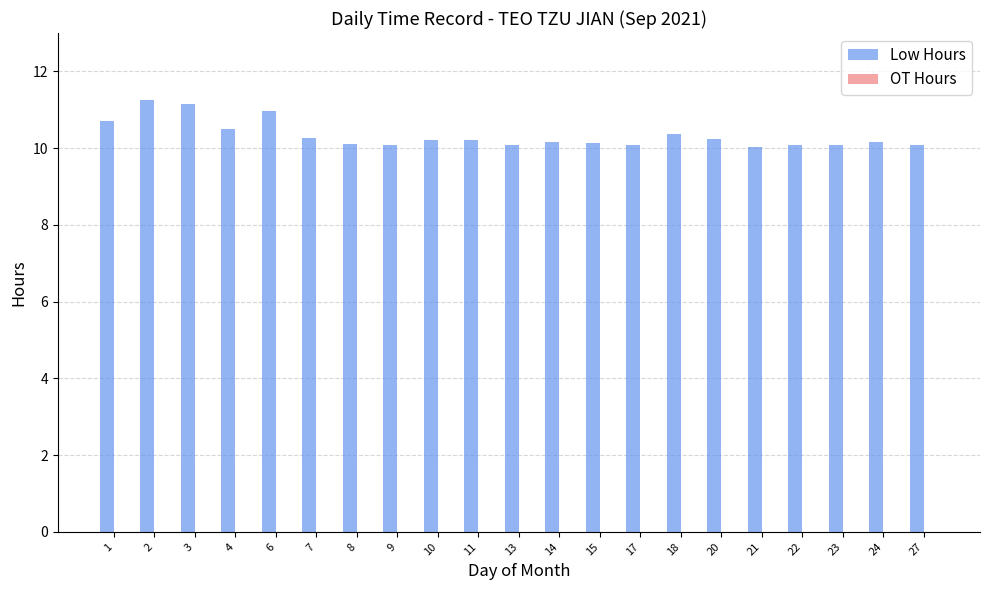

What is the value of the 15th bar from the left?

10.4